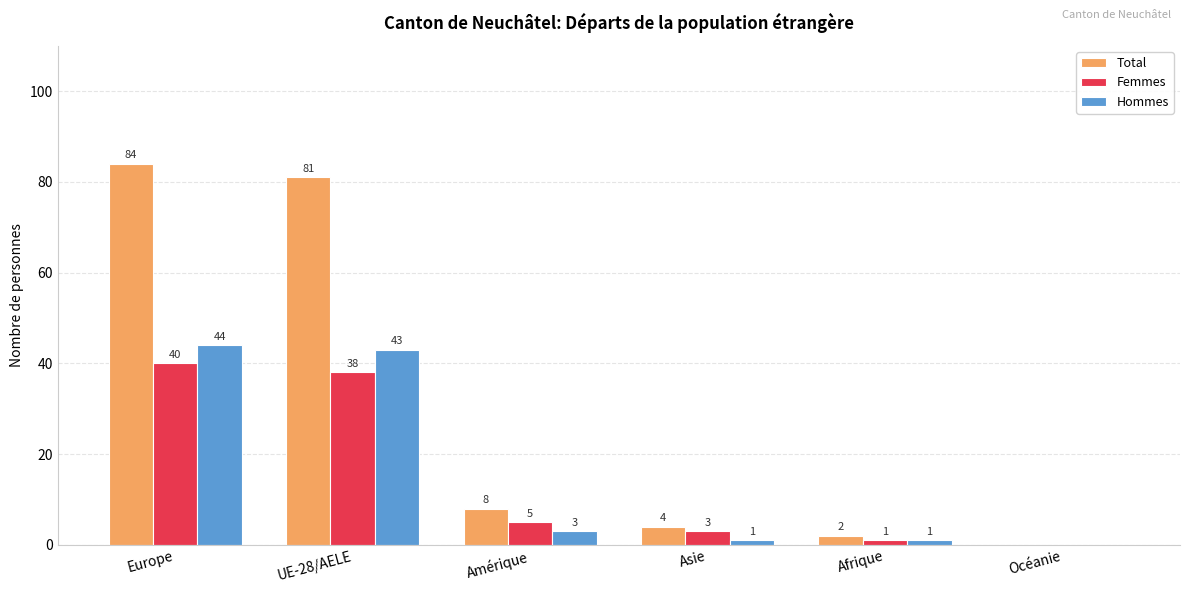

Reading right to left, extract all data points from this chart.

Total: Océanie=0	Afrique=2	Asie=4	Amérique=8	UE-28/AELE=81	Europe=84
Femmes: Océanie=0	Afrique=1	Asie=3	Amérique=5	UE-28/AELE=38	Europe=40
Hommes: Océanie=0	Afrique=1	Asie=1	Amérique=3	UE-28/AELE=43	Europe=44